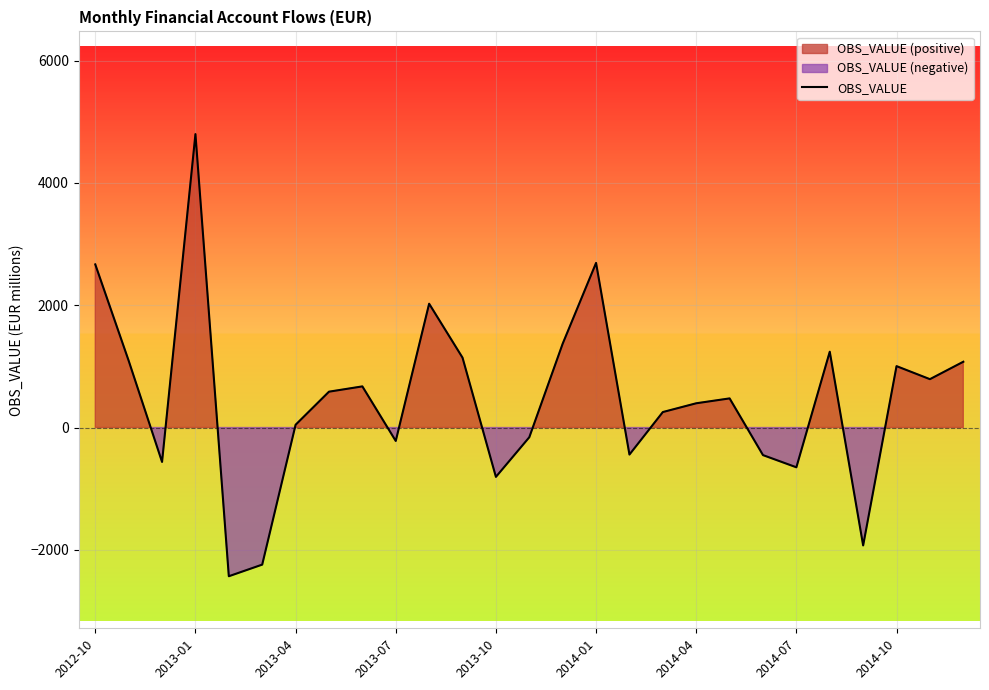

What is the lowest value of the OBS_VALUE series?

-2432.1